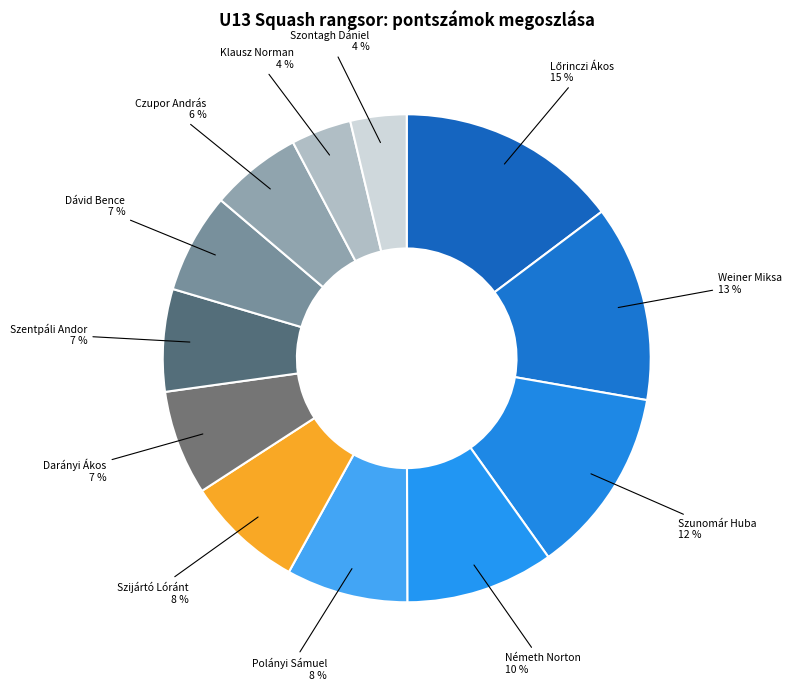

Combined, do Dávid Bence 7 % and Klausz Norman 4 % account for over 50%?

No